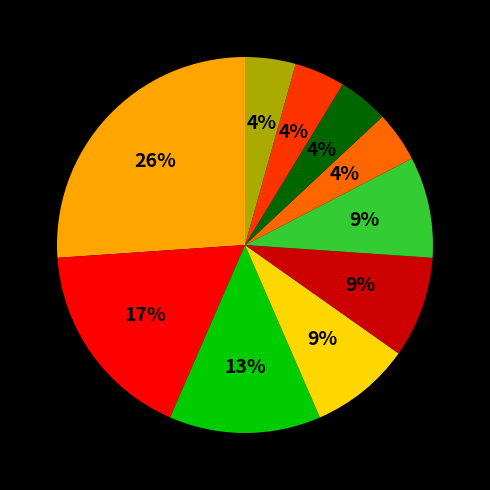

Count the number of slices in the pie.

10